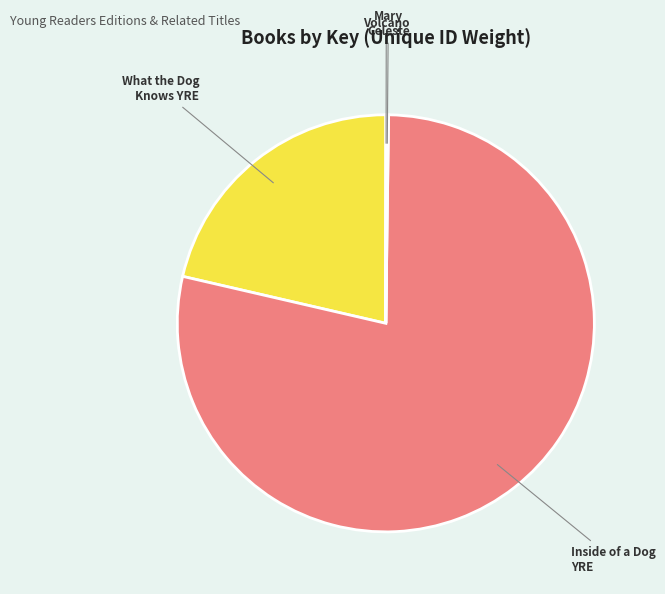

Is there a majority slice in this chart?

Yes